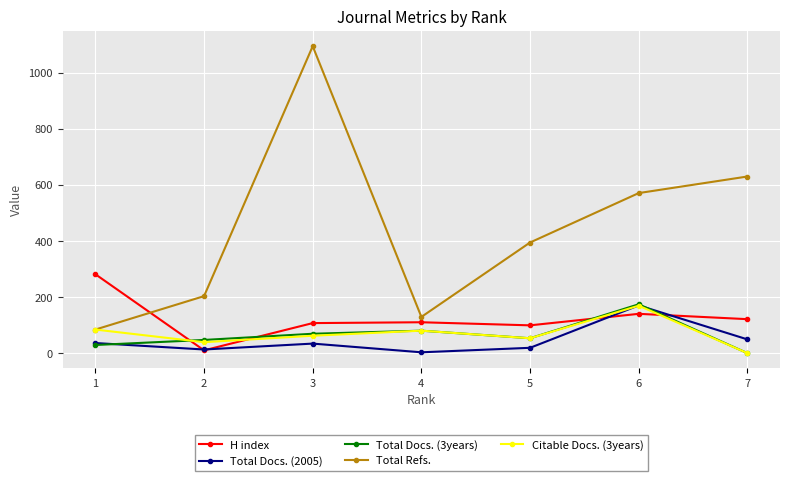

What is the difference between the maximum and minimum values in the Citable Docs. (3years) series?

169